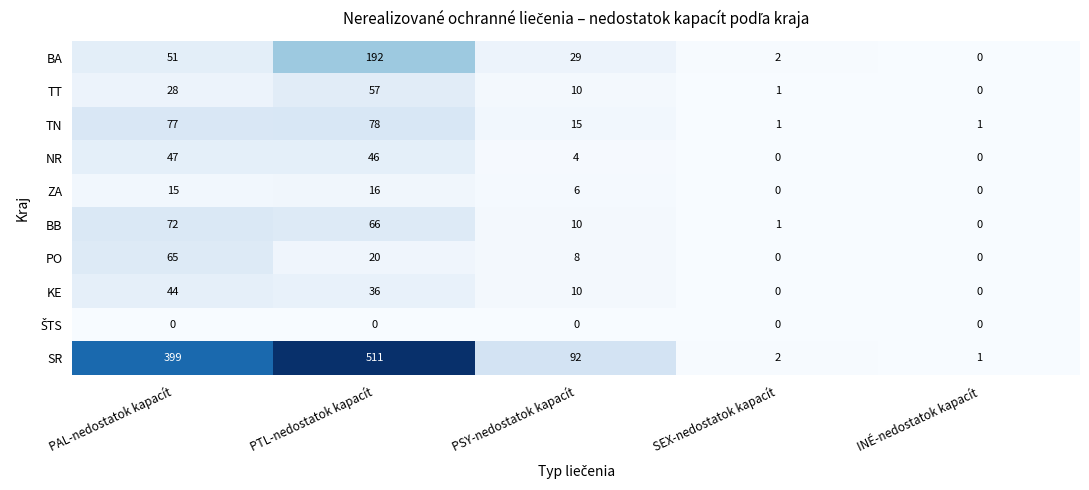

The value of PO at PTL-nedostatok kapacít is 7. True or false?

False